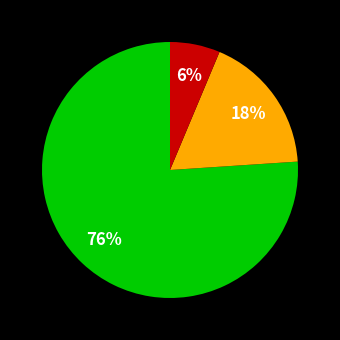

Does any single category account for the majority?

Yes